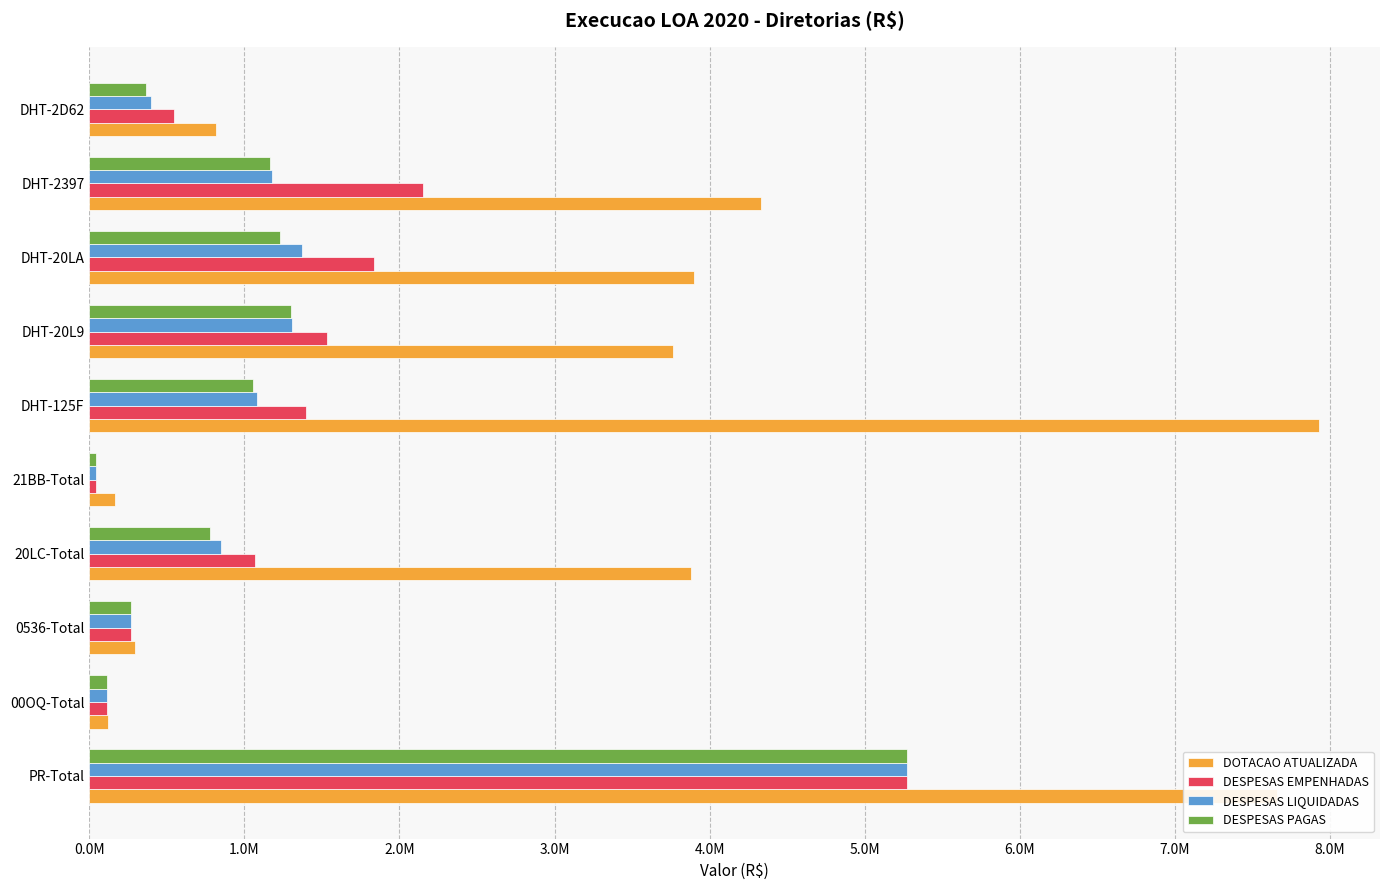

What are all the series names shown in the legend?

DOTACAO ATUALIZADA, DESPESAS EMPENHADAS, DESPESAS LIQUIDADAS, DESPESAS PAGAS